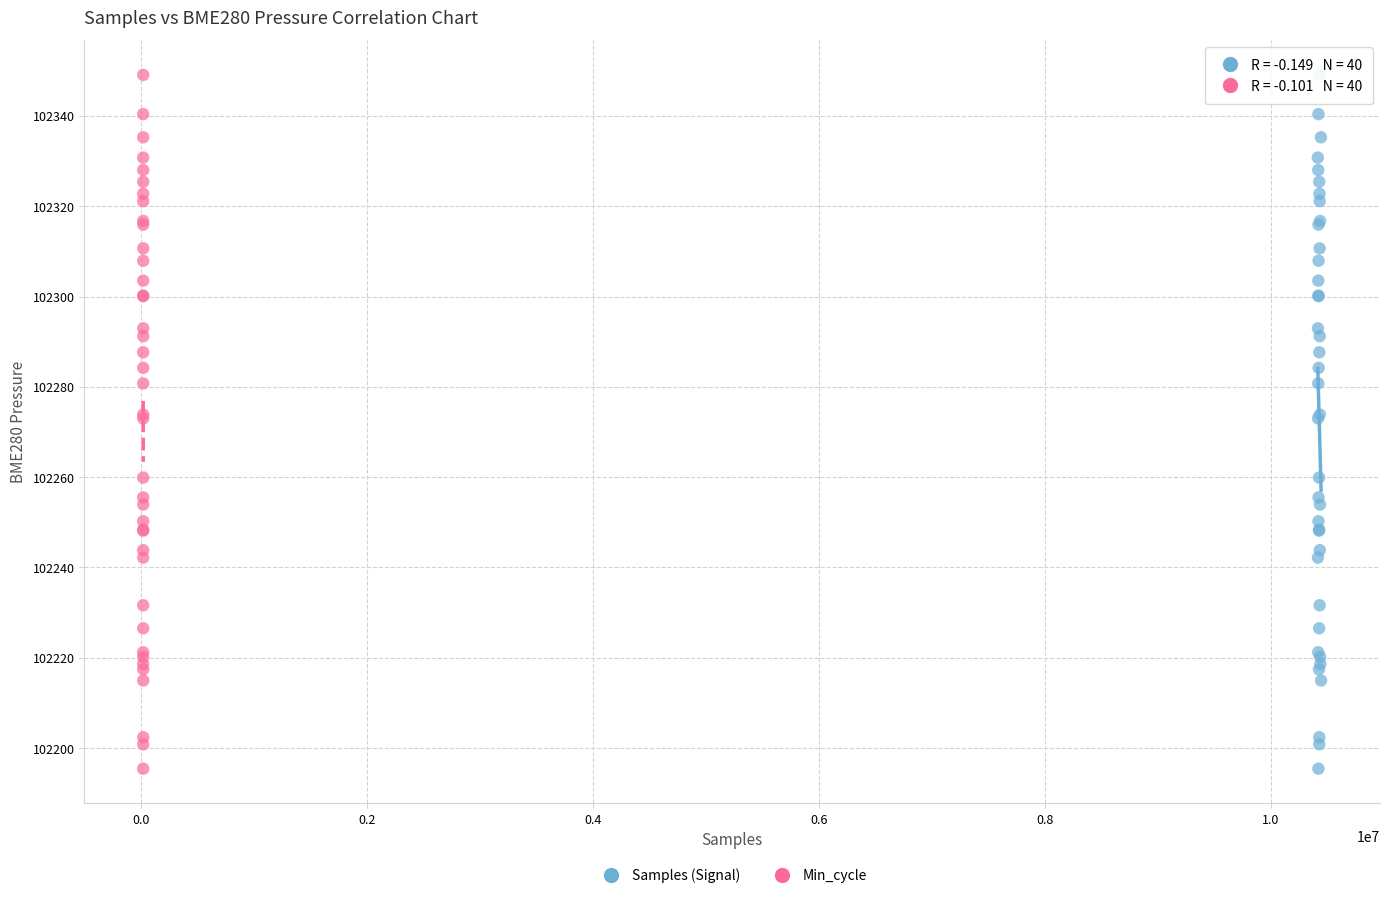

What are all the series names shown in the legend?

Samples (Signal), Min_cycle